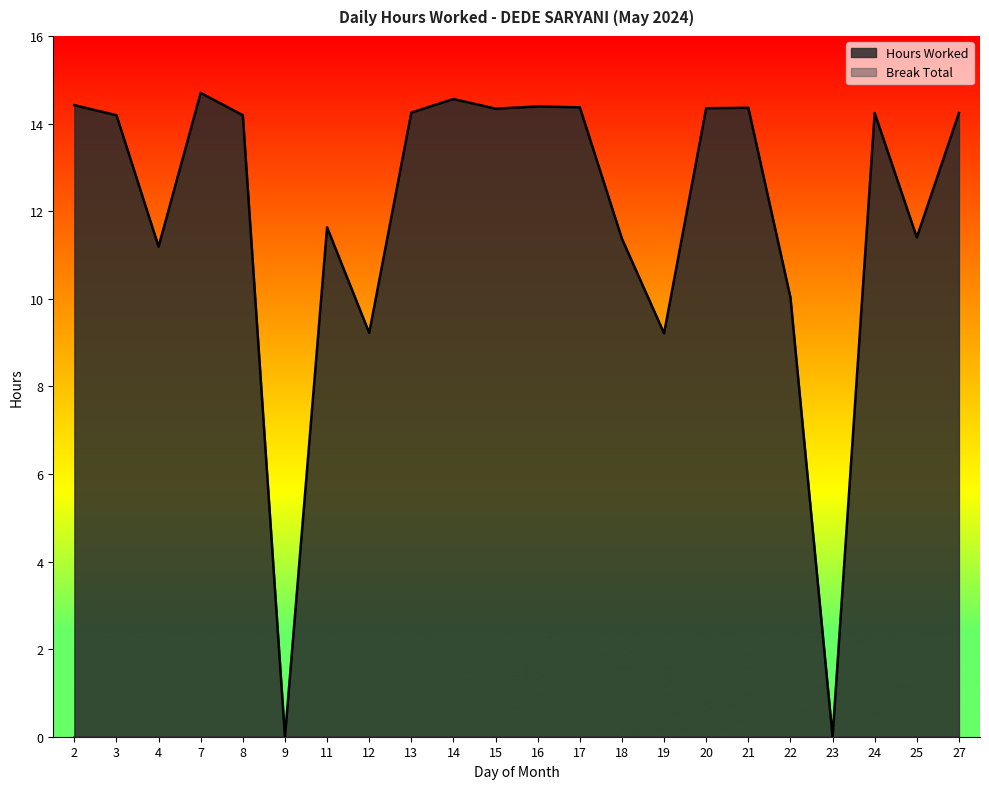

Which category has the lowest value across all series?

9